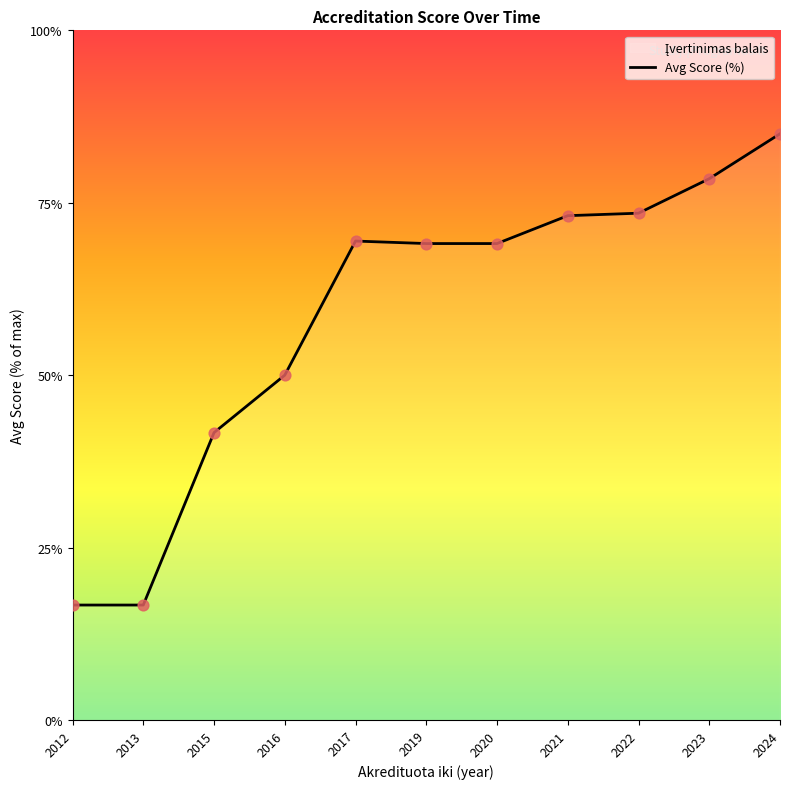

What is the ratio of the value at 2016 to the value at 2019?

0.7